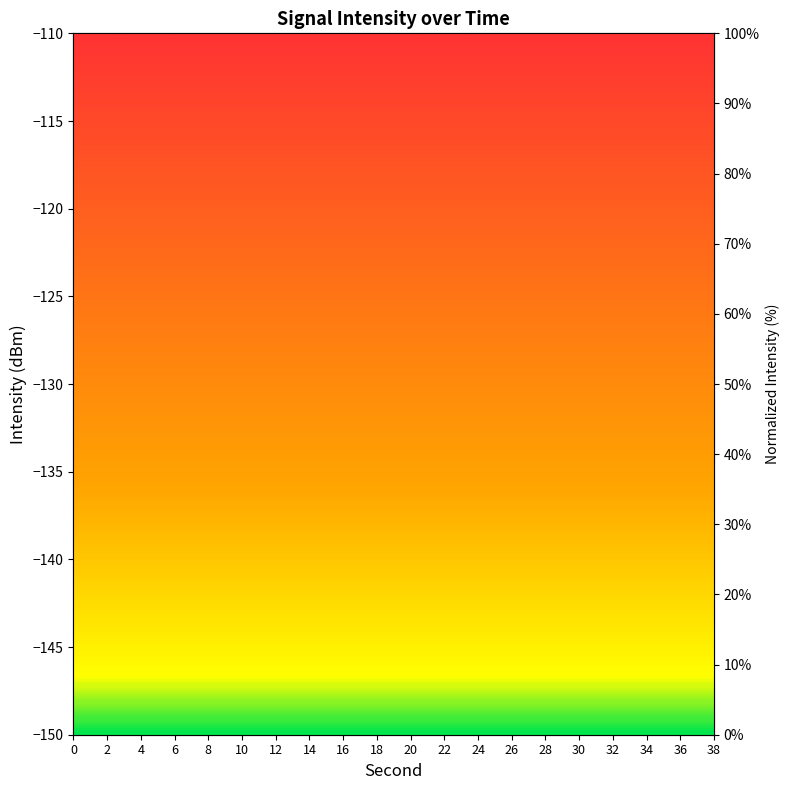

Reading left to right, transcribe all the data shown in this chart.

0=65.9	2=54.1	4=30.7	6=53.3	8=56.9	10=23.7	12=47.0	14=24.5	16=64.0	18=70.2	20=47.5	22=82.5	24=15.0	26=52.7	28=61.3	30=44.4	32=59.6	34=47.4	36=35.3	38=50.4